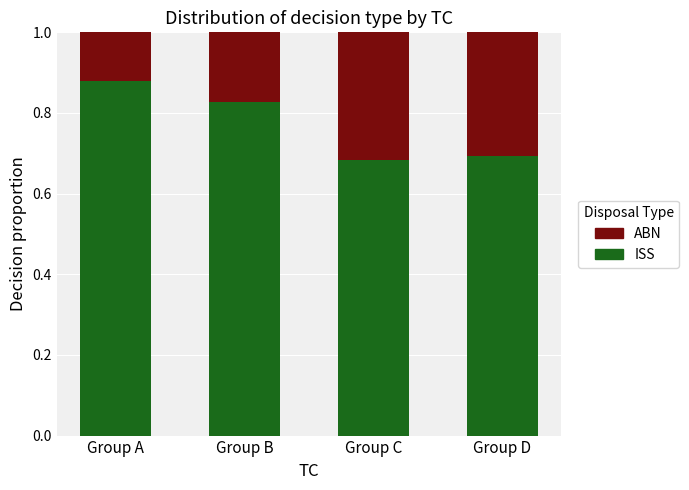

The ISS series shows 0.9 at Group D. True or false?

False